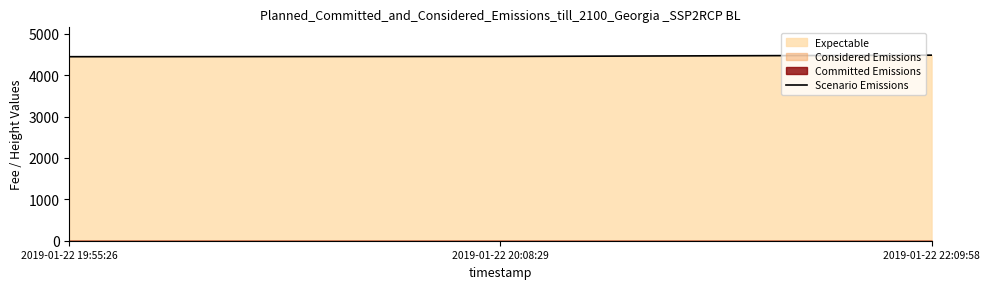

What is the change in value from 2019-01-22 19:55:26 to 2019-01-22 20:08:29?

+6